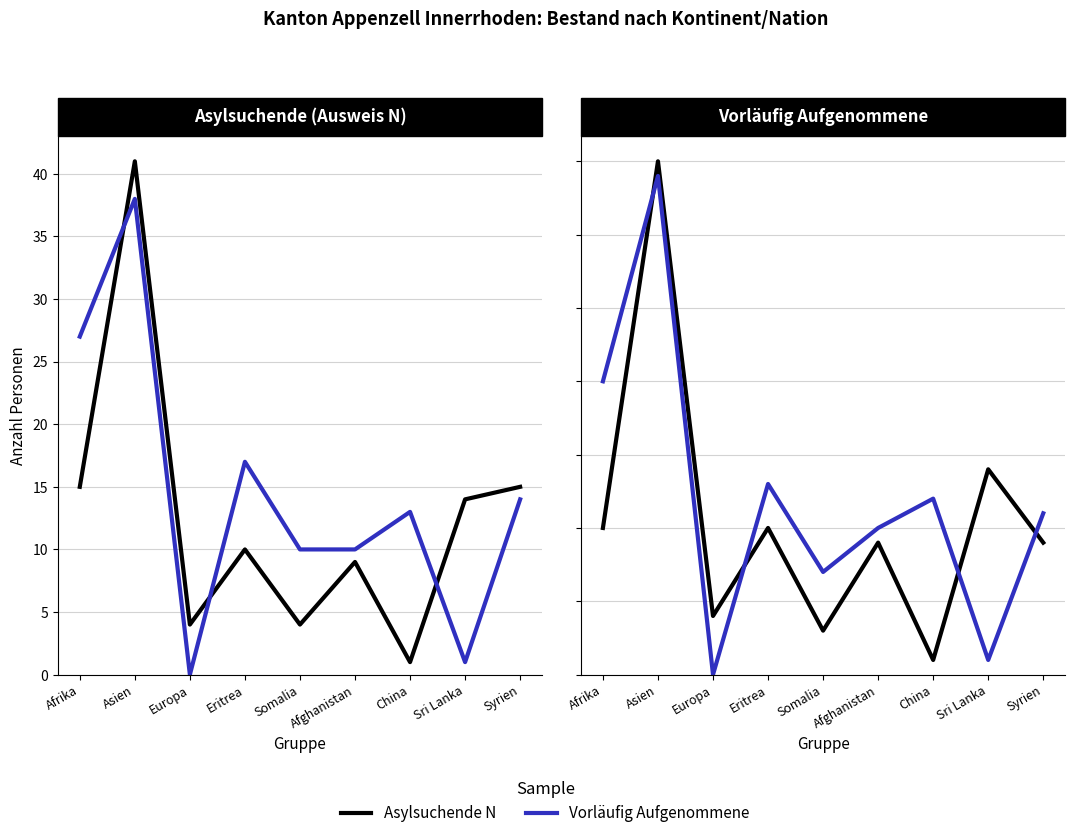

What is the difference between the maximum and minimum values in the Vorläufig Aufgenommene series?

34